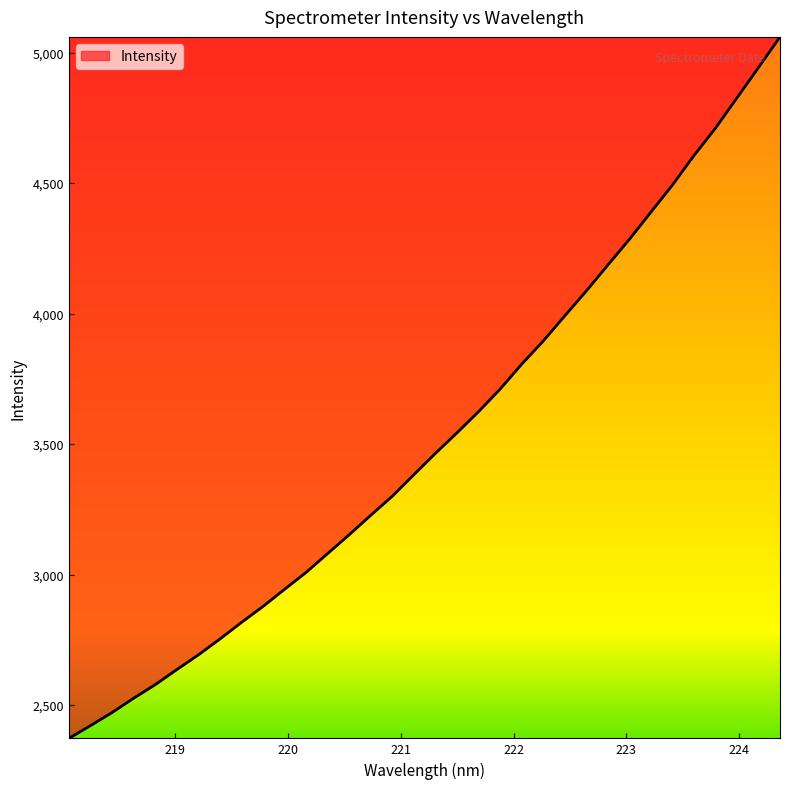

What is the difference between the maximum and minimum values?

2688.1